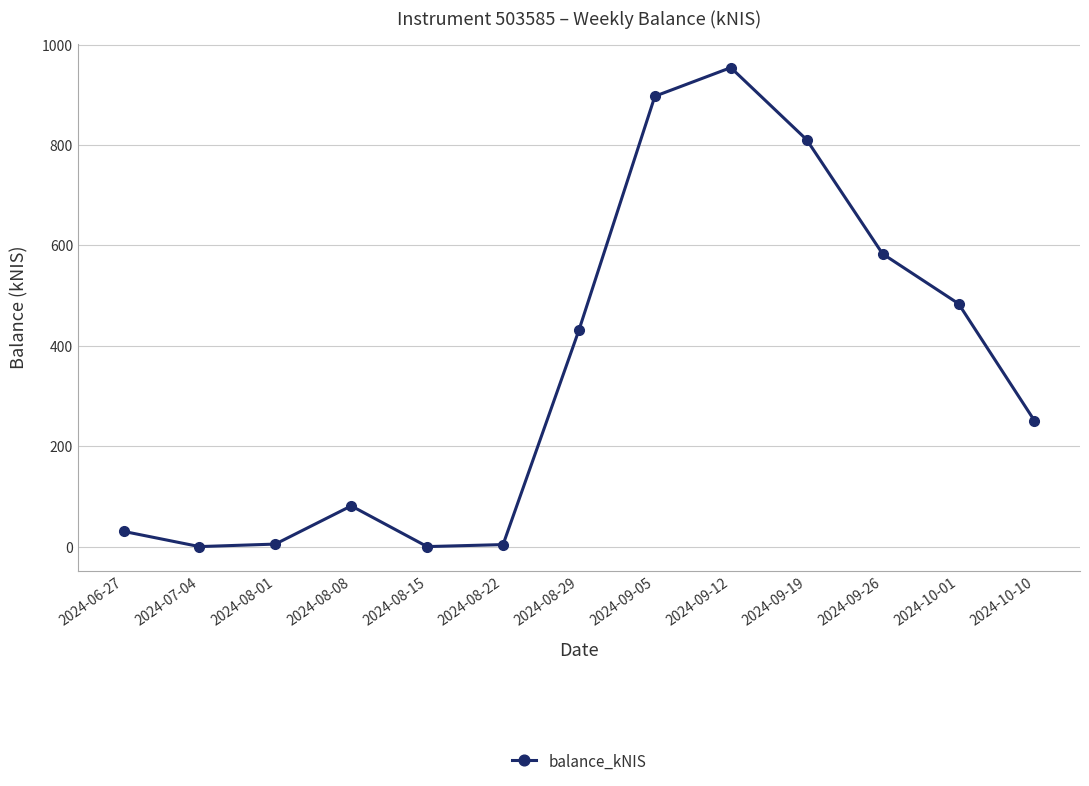

How many points are lower than both their immediate neighbors (excluding endpoints)?

2